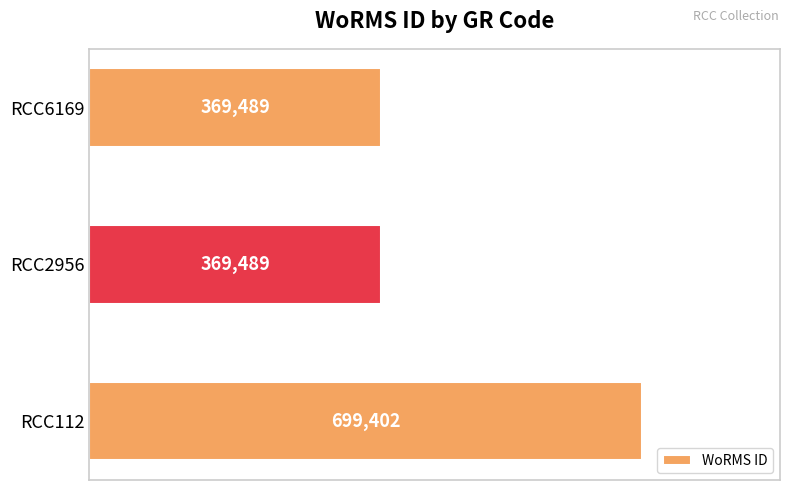

Reading top to bottom, what are all the values shown in this chart?

369489	369489	699402